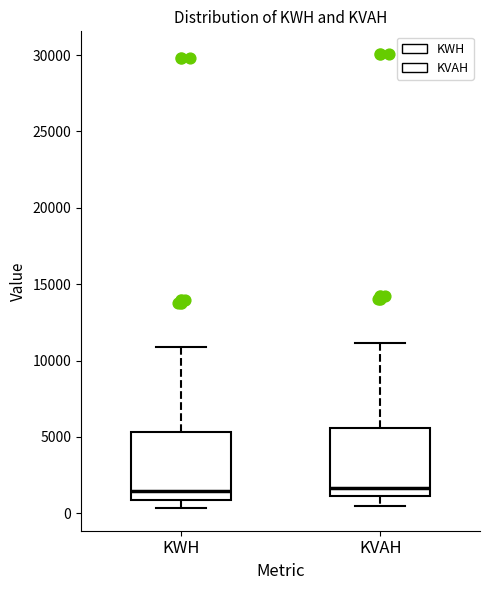

Reading left to right, read every box against the y-axis: the position of its median line, the range the box covers, and the ends of its whiskers. The values are not printed on the chart, so give them approximately, as read against the axis.

KWH: median 1500, box 1000 to 5500, whiskers 500 to 11000
KVAH: median 1500, box 1000 to 5500, whiskers 500 to 11000